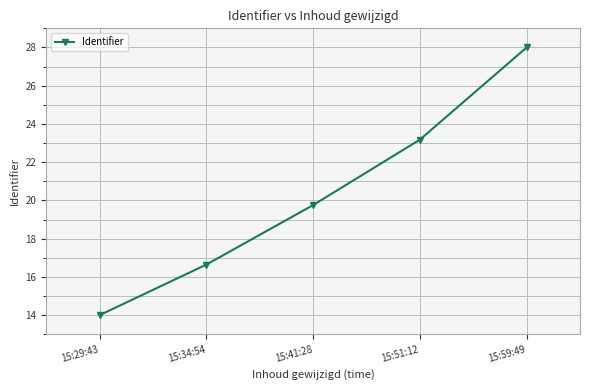

Is it true that the value at 15:34:54 is 7.1?

False